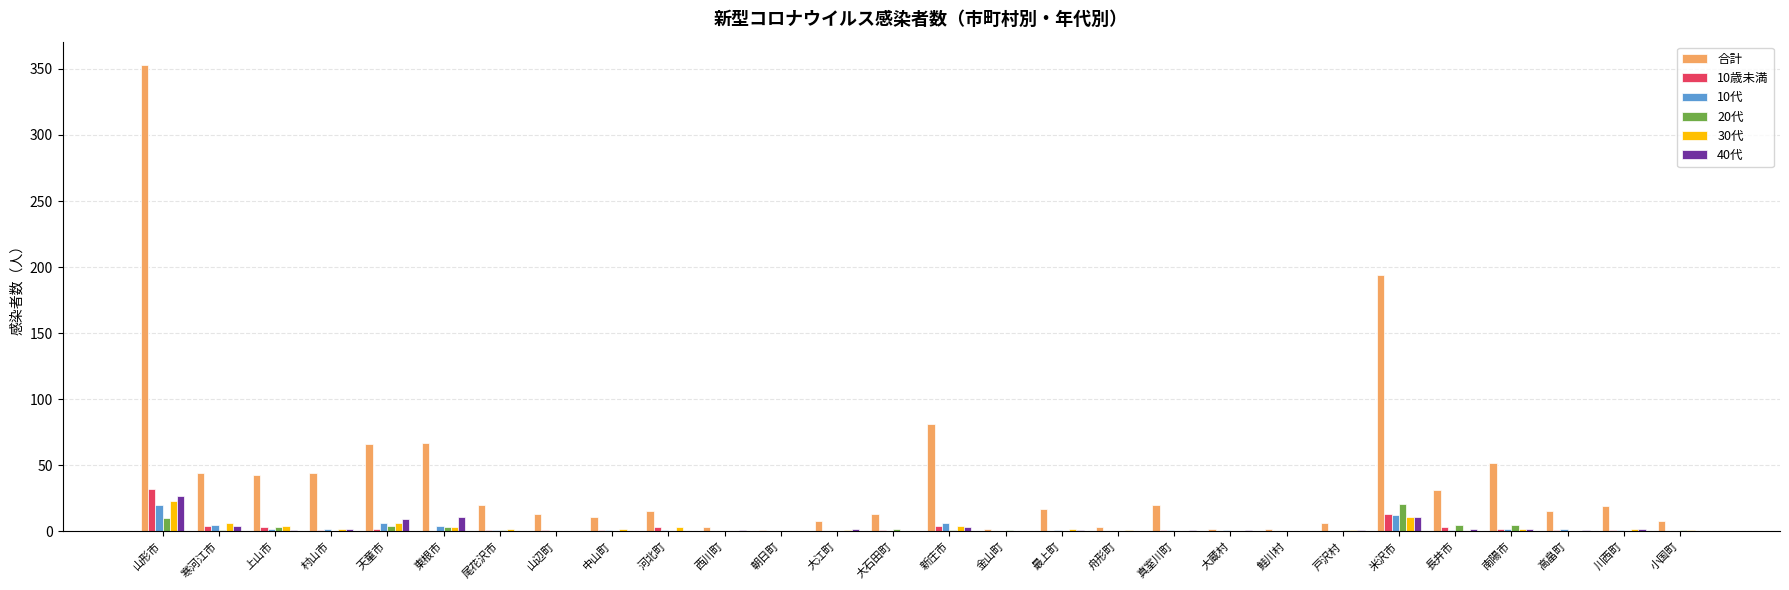

At which category is the sum across all series the highest?

山形市